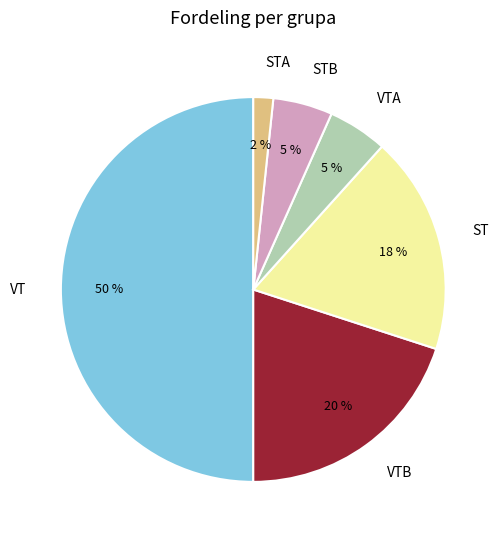

Is VTB the majority of the pie?

No